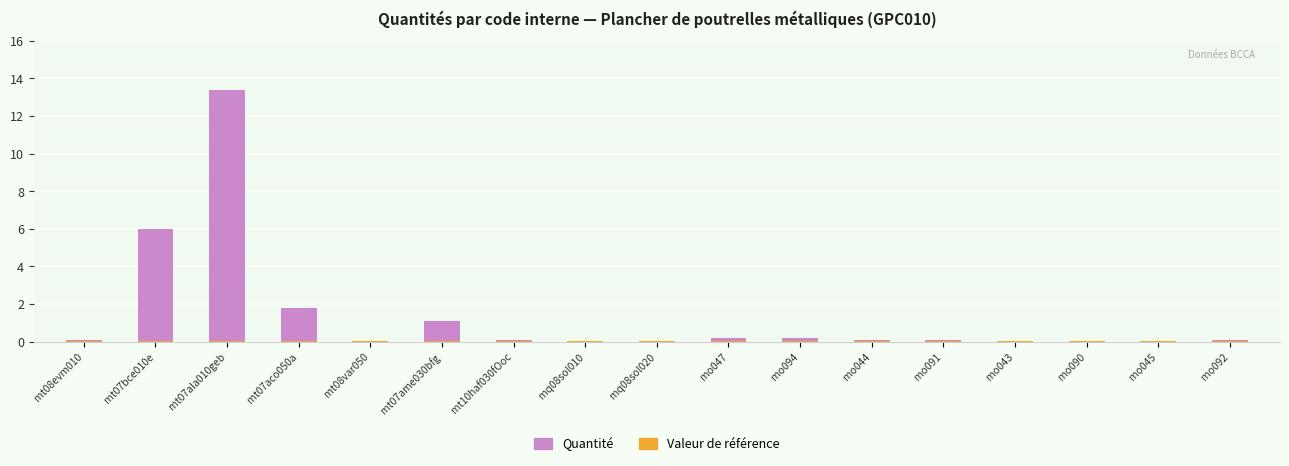

Is the value of Valeur de référence at mt08var050 greater than the value of Quantité at mt08evm010?

No